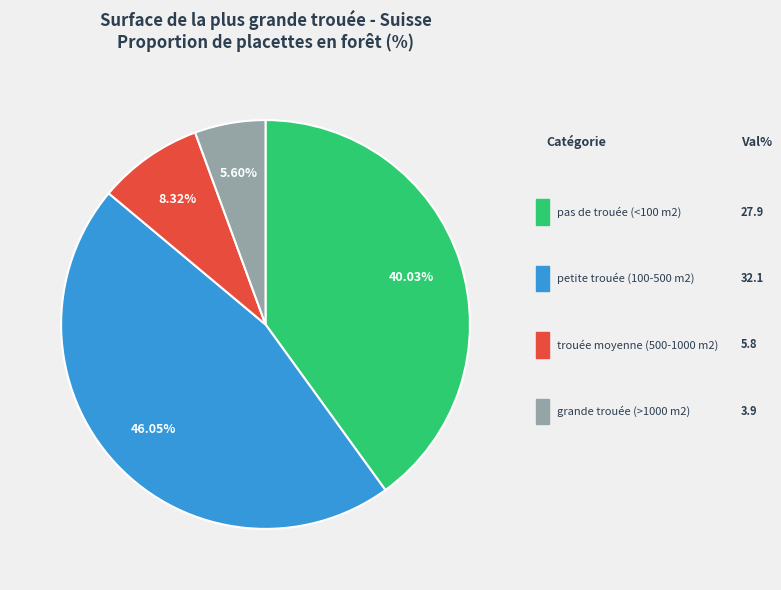

Does any single category account for the majority?

No